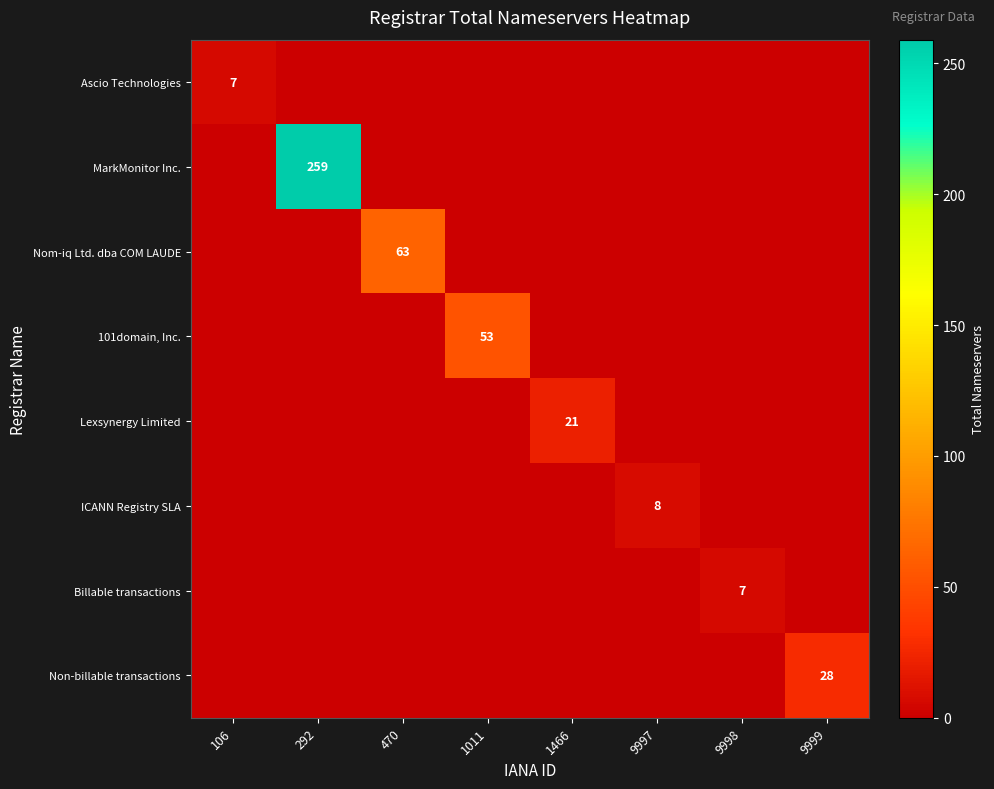

Where is ICANN Registry SLA nearest to the value 4?

106